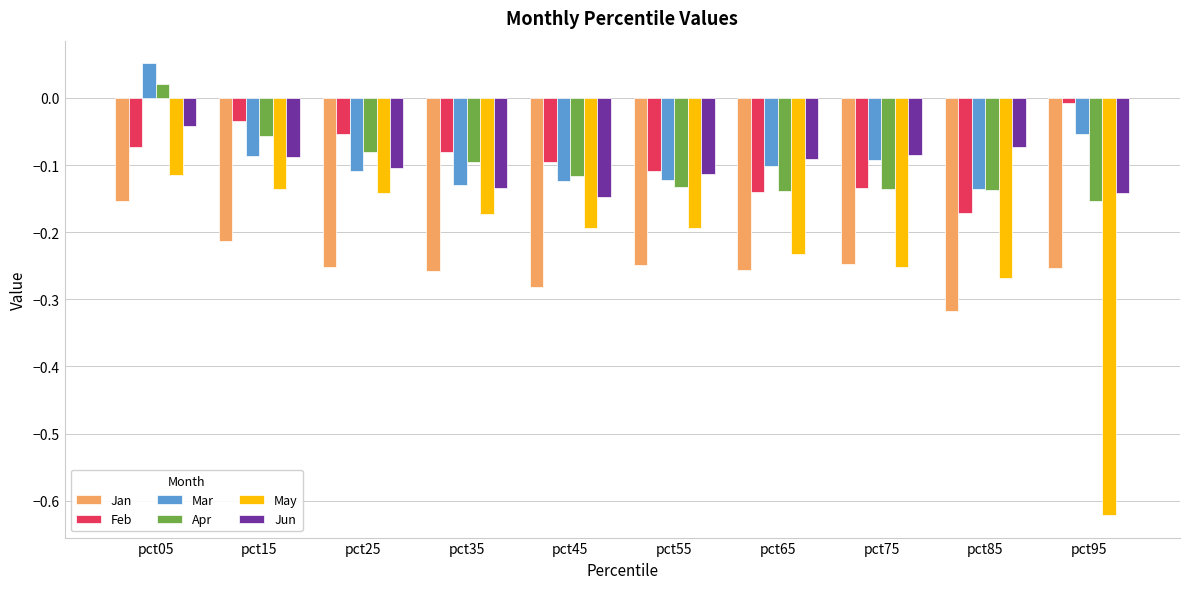

Which category has the lowest value in the Jan series?

pct85